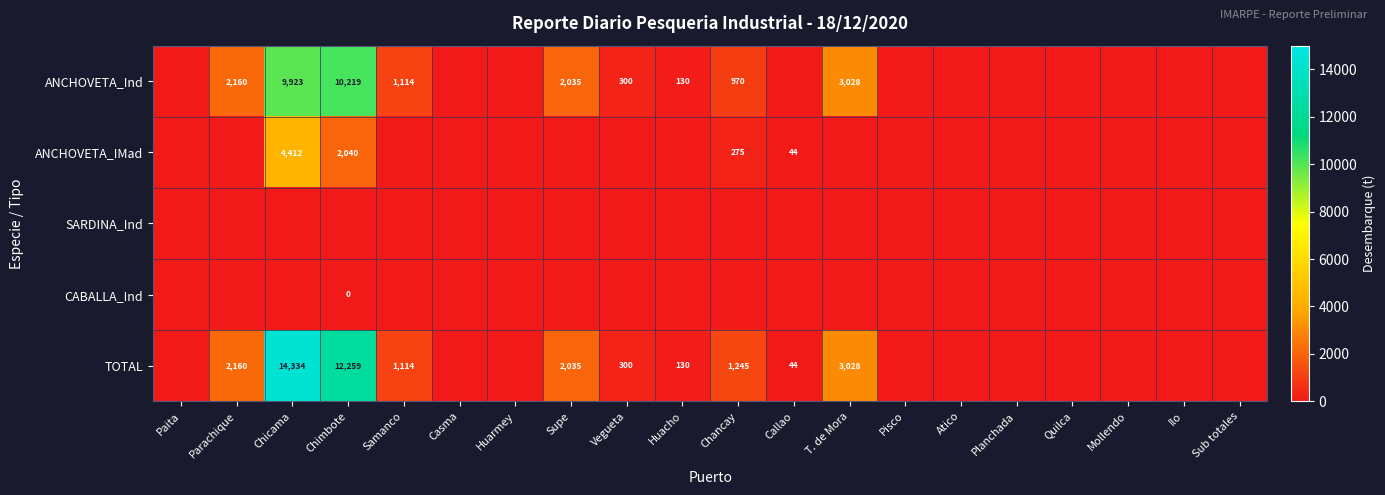

Which has a higher value, Paita or Vegueta?

Vegueta